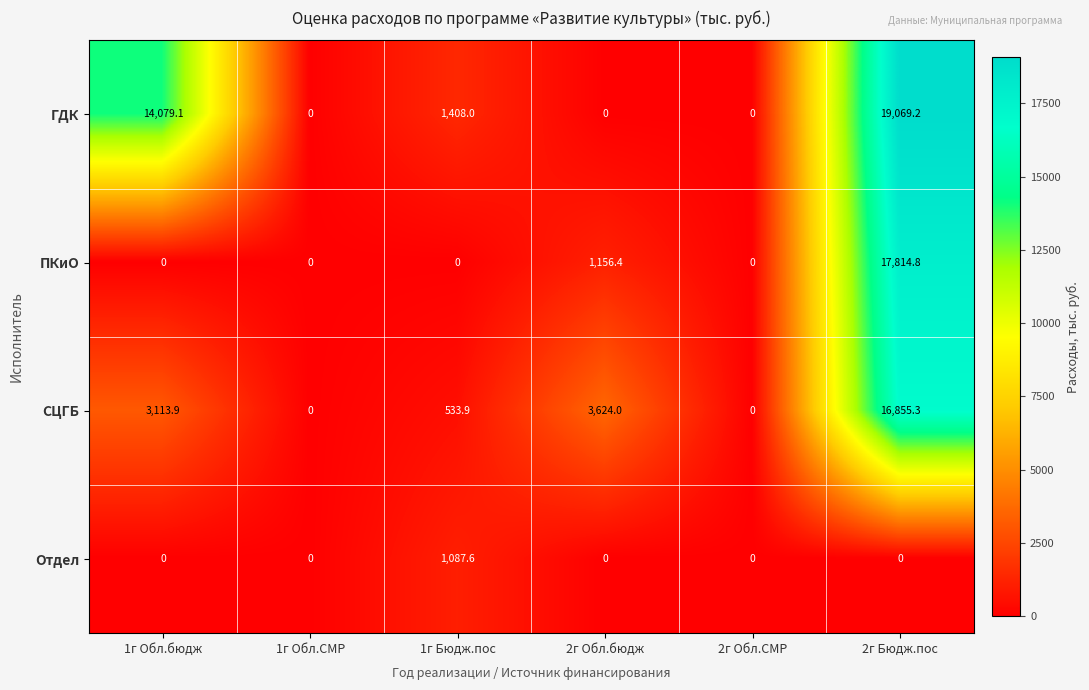

Where does the ГДК series first go above 1408?

1г Обл.бюдж